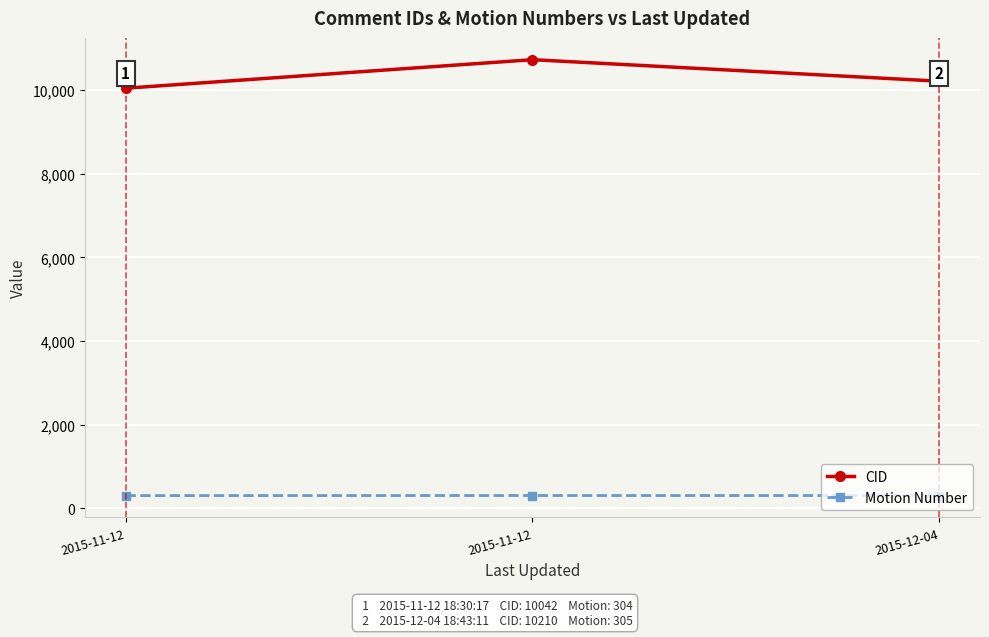

How many lines are shown in the chart?

2